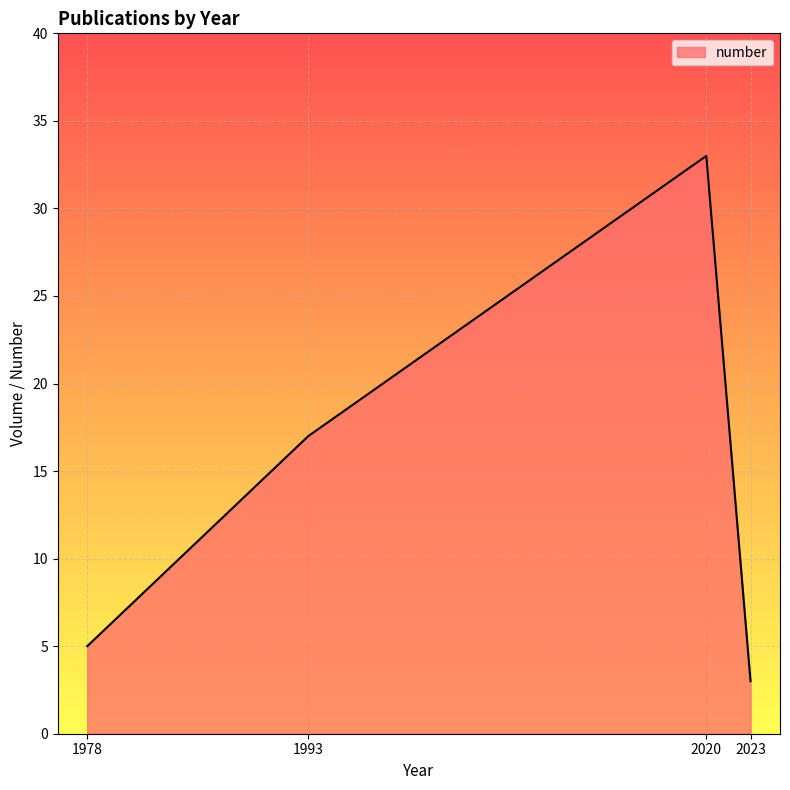

What is the difference between the values at 1993 and 2023?

14